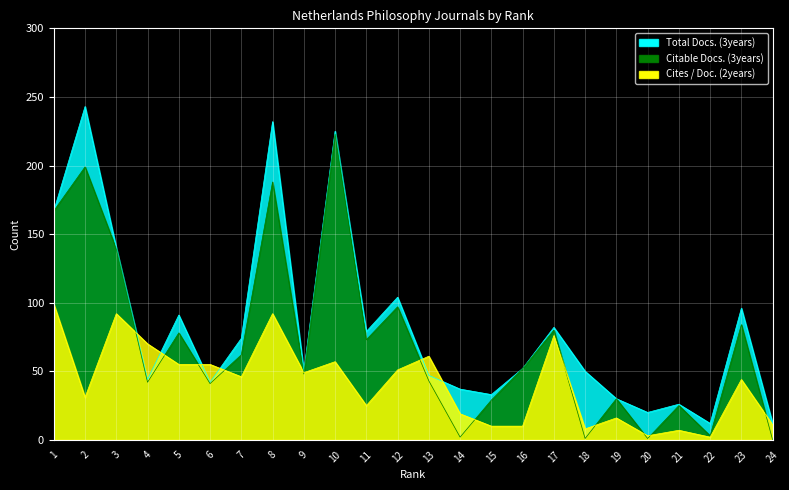

The value of Total Docs. (3years) at 16 is 52. True or false?

True